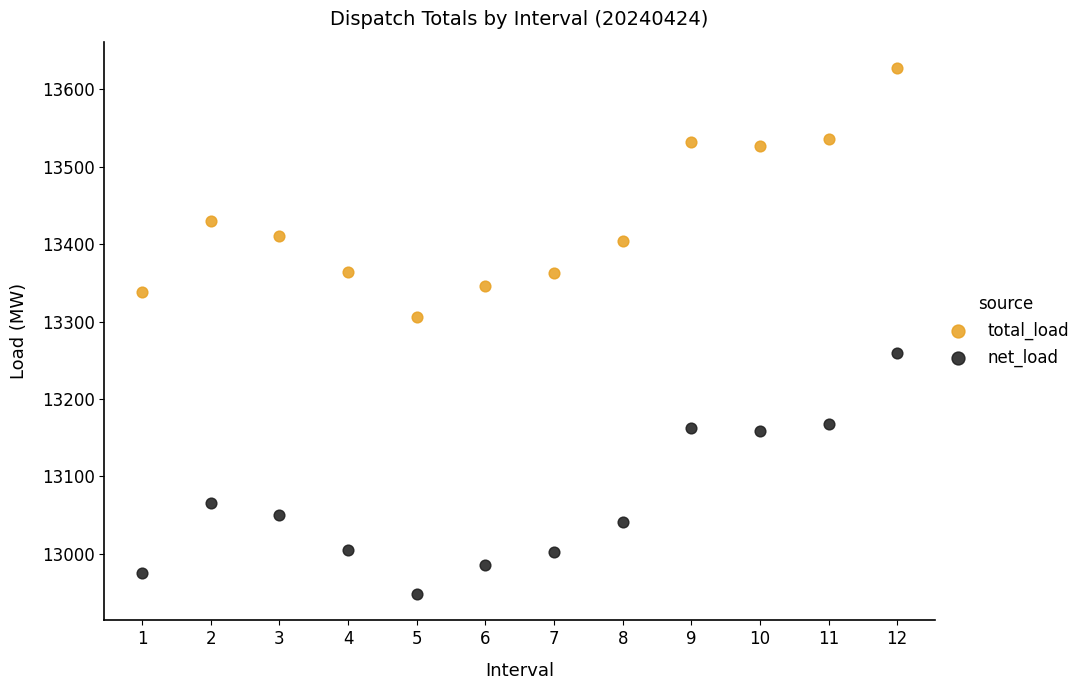

Across all data points, what is the range of Y values (max minus min)?

679.8